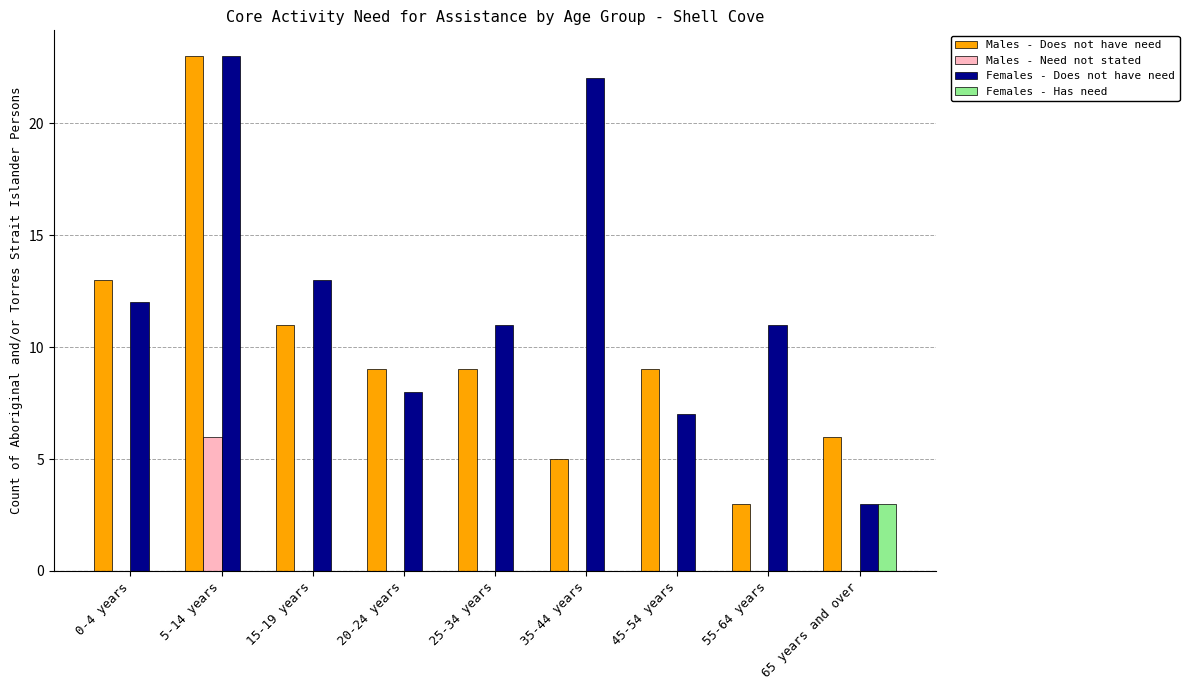

The Males - Need not stated series shows 0 at 65 years and over. True or false?

True